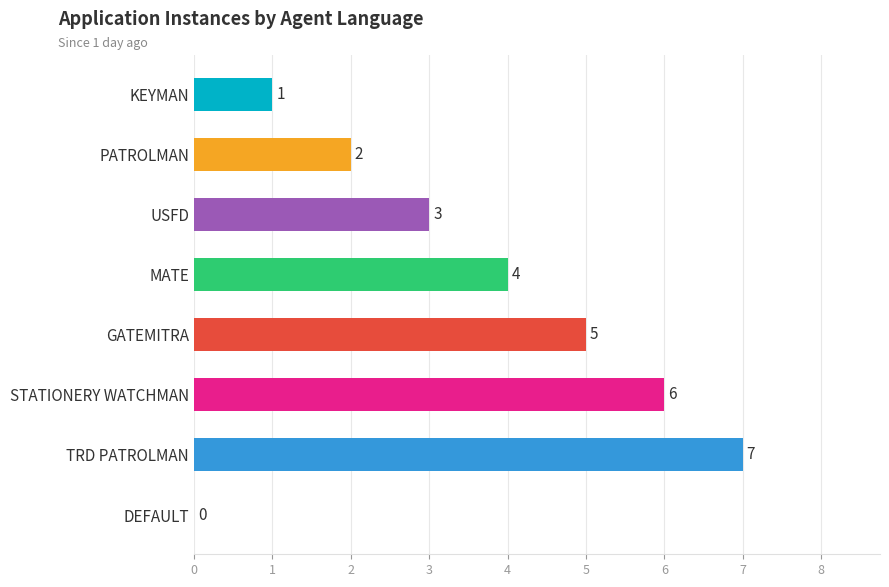

What is the sum of all values?

28